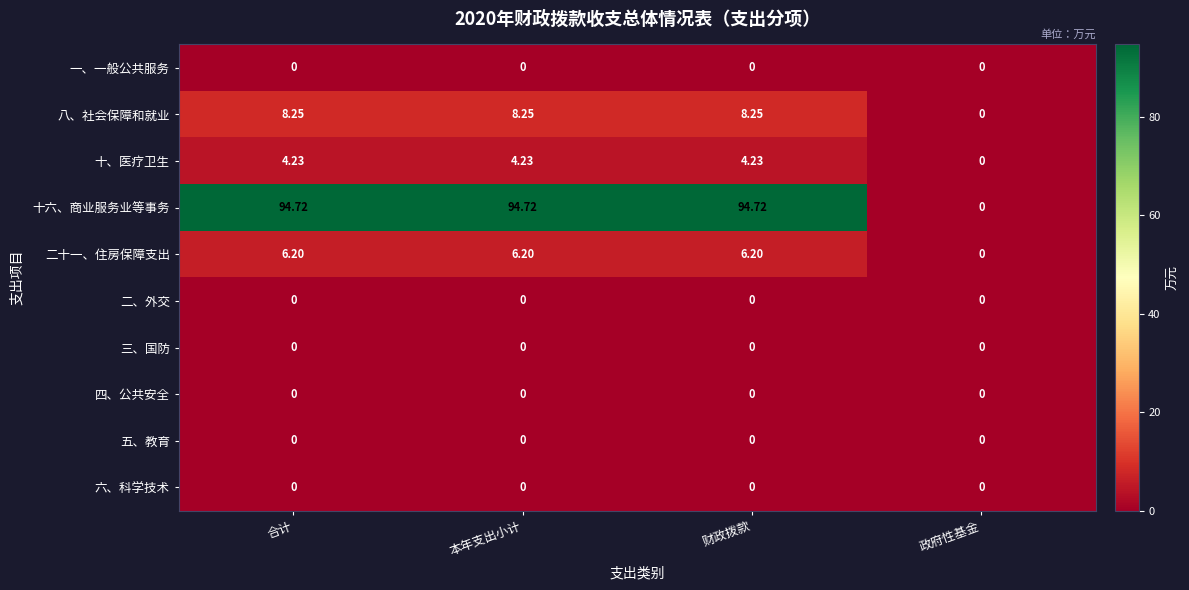

Which series has the largest total across all categories?

十六、商业服务业等事务